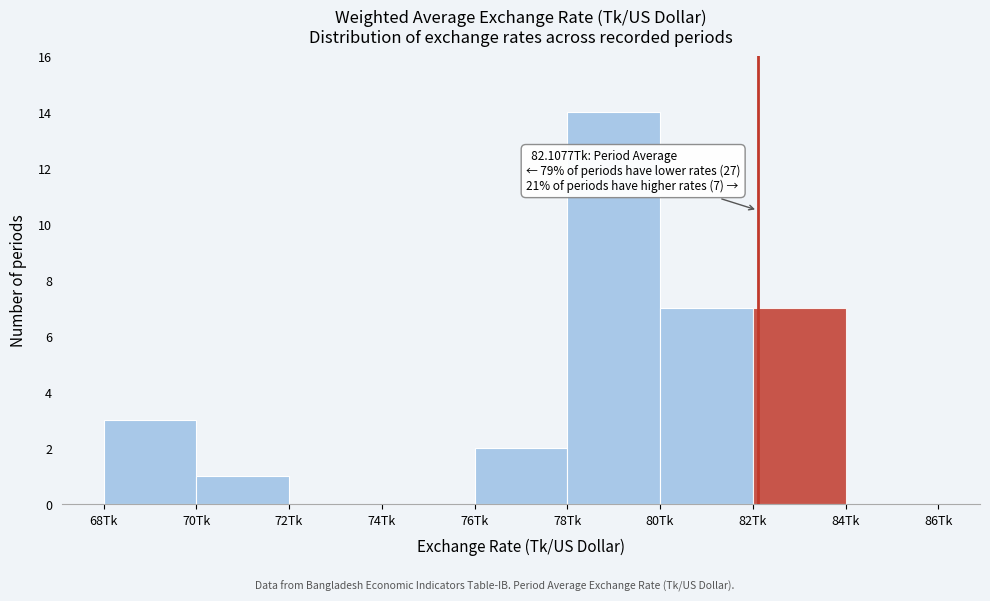

Which range on the x-axis has the tallest bar?

78 to 80